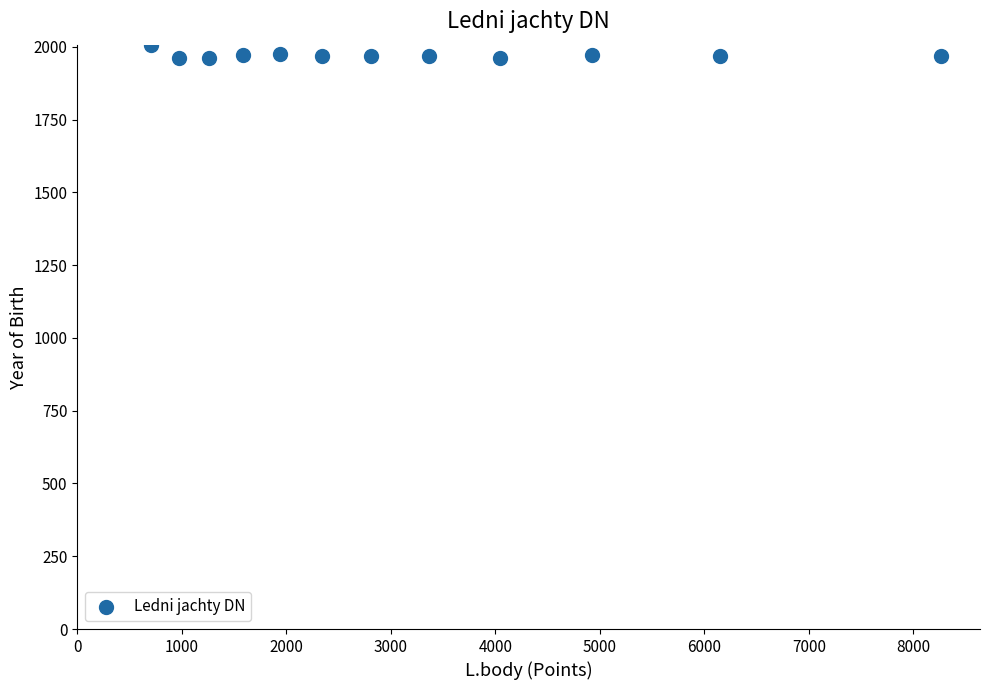

What is the average X value?

3198